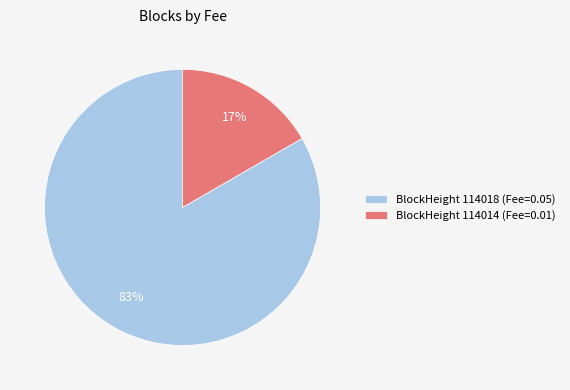

To the nearest percent, what portion does BlockHeight 114014 (Fee=0.01) represent?

17%